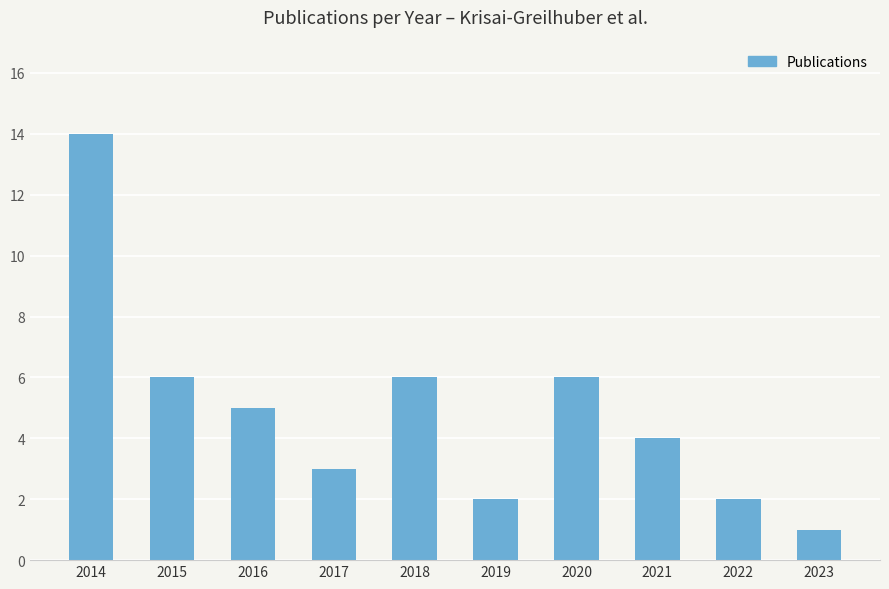

What is the change in value from 2017 to 2020?

+3